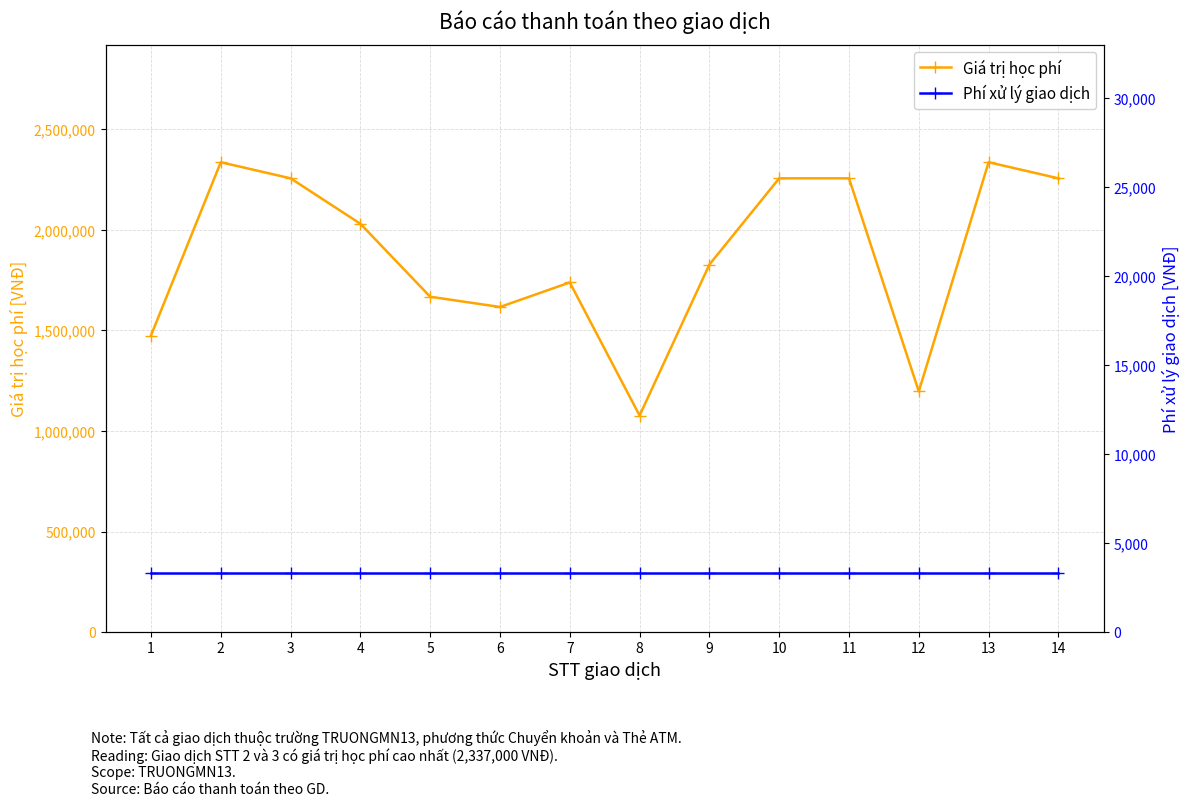

In Giá trị học phí, how many points are higher than both neighbors (excluding endpoints)?

3